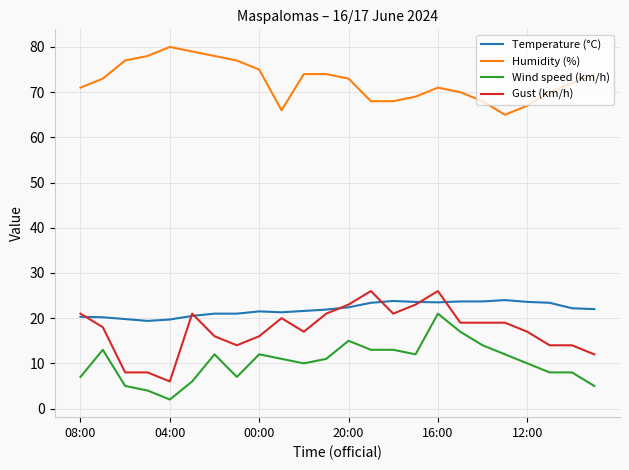

True or false: Wind speed (km/h) and Humidity (%) intersect in this chart.

False